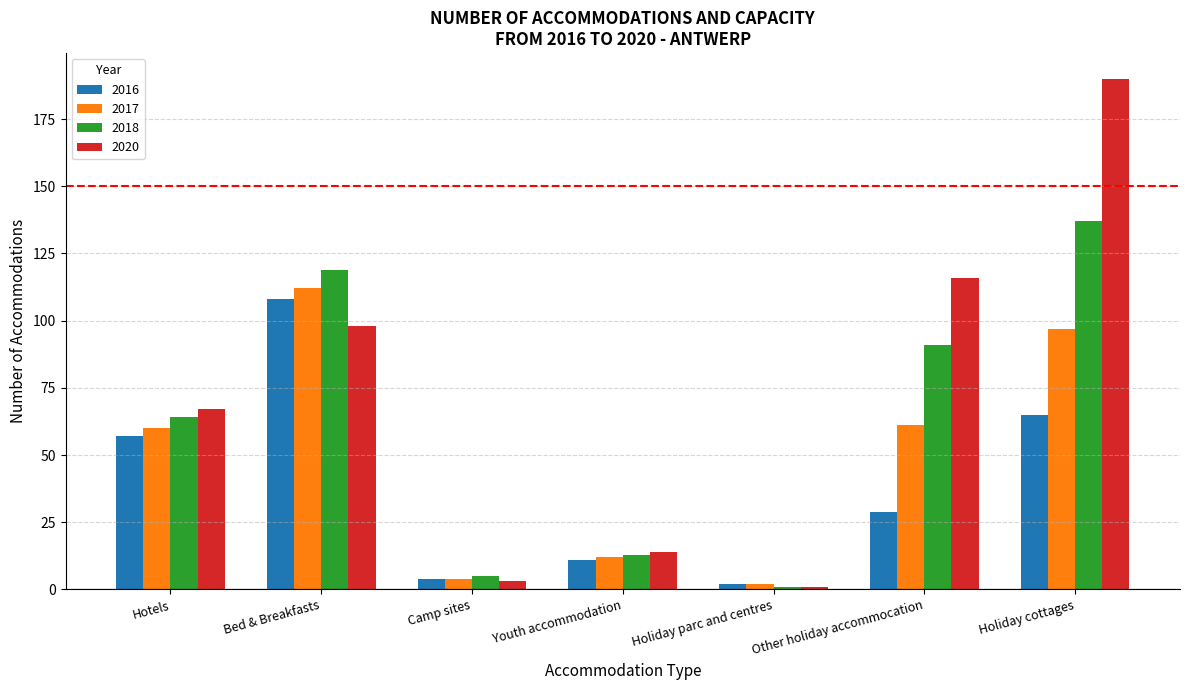

What is the sum of all 2018 values?

430